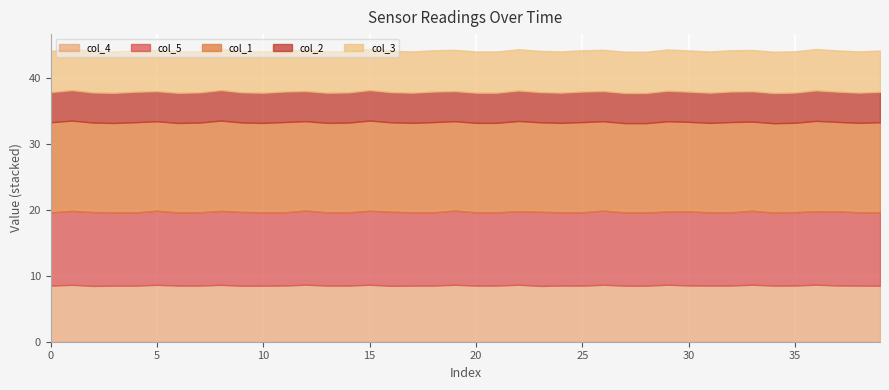

What is the difference between the maximum and minimum values in the col_4 series?

0.2